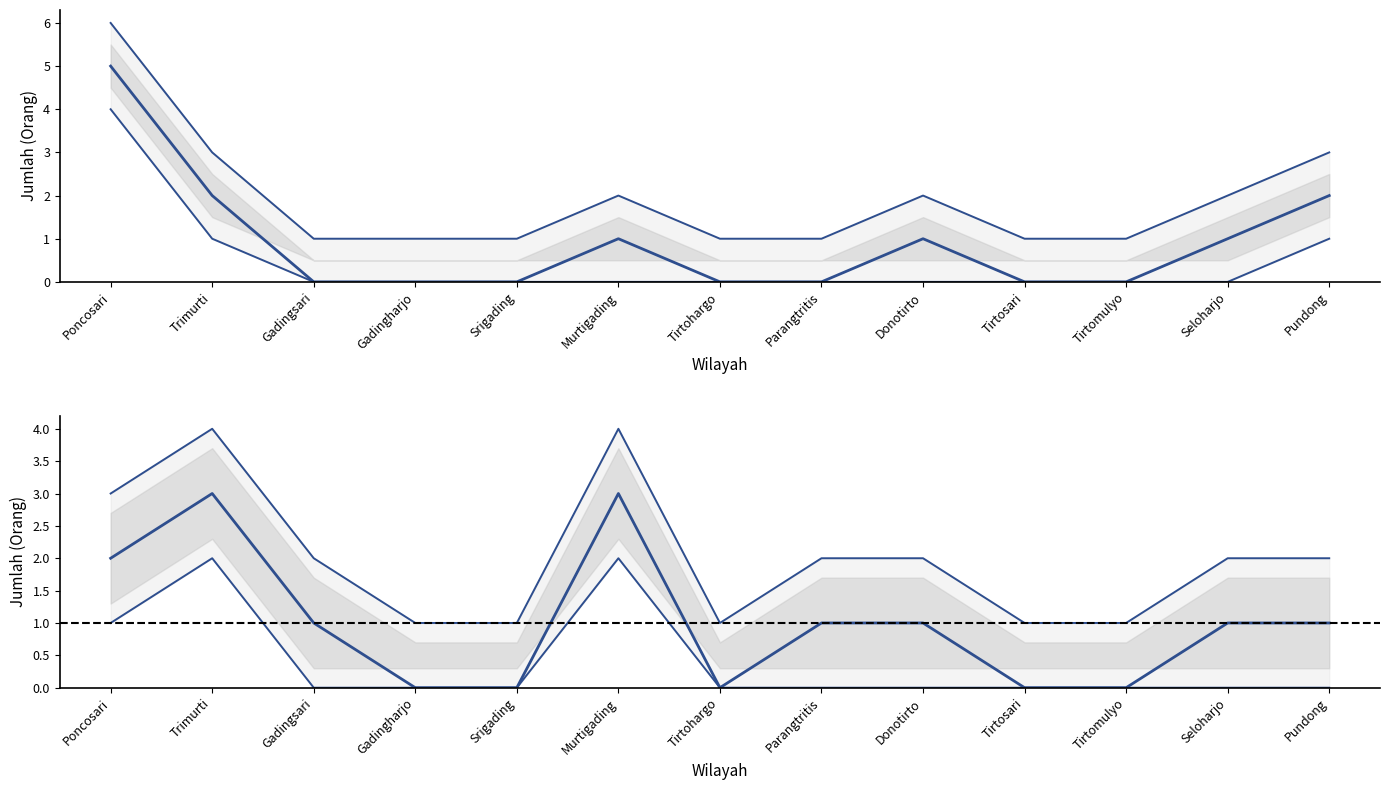

Where is Laki-laki nearest to the value 2?

Trimurti